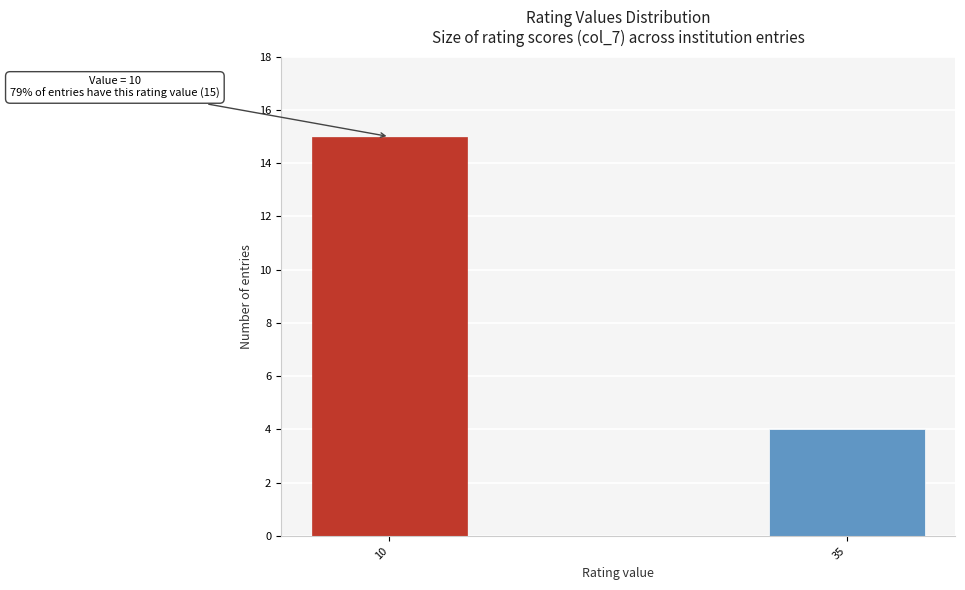

Reading left to right, what are all the values shown in this chart?

10=15	35=4